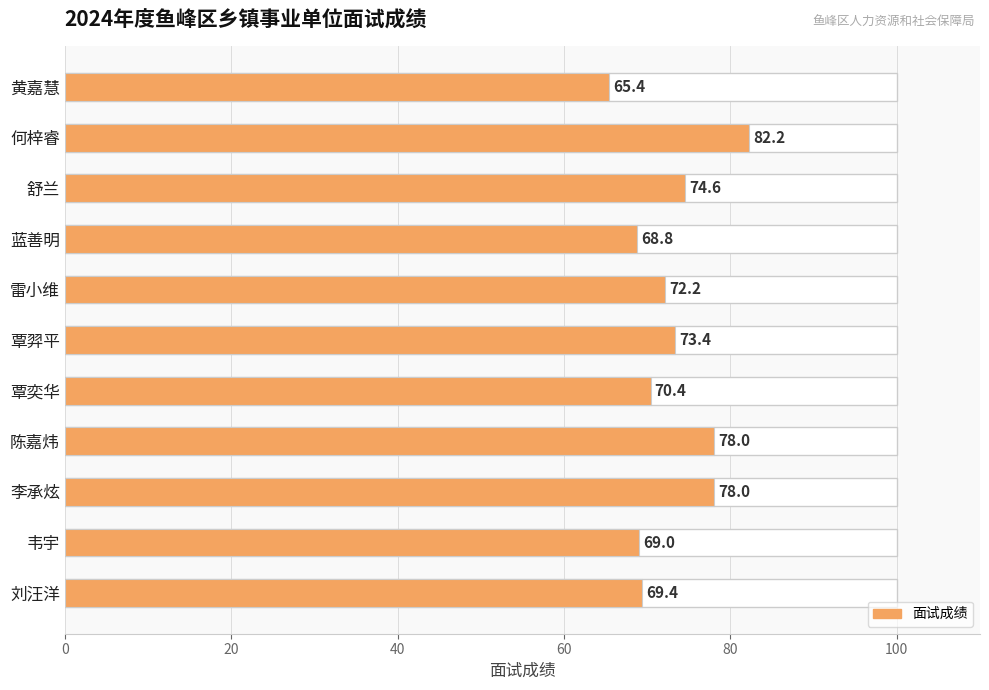

What is the smallest value displayed?

65.4